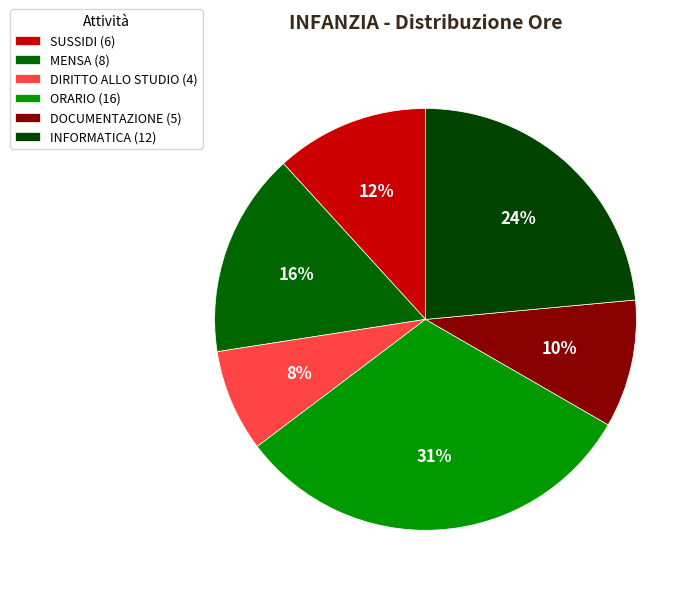

The DOCUMENTAZIONE slice represents 10% of the pie. True or false?

True